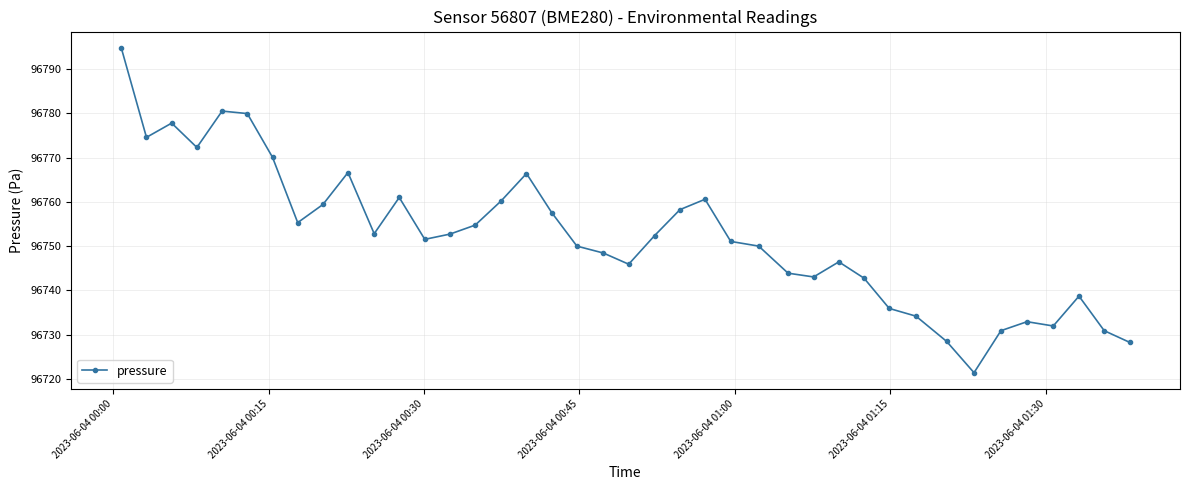

What is the greatest value displayed?

96794.8